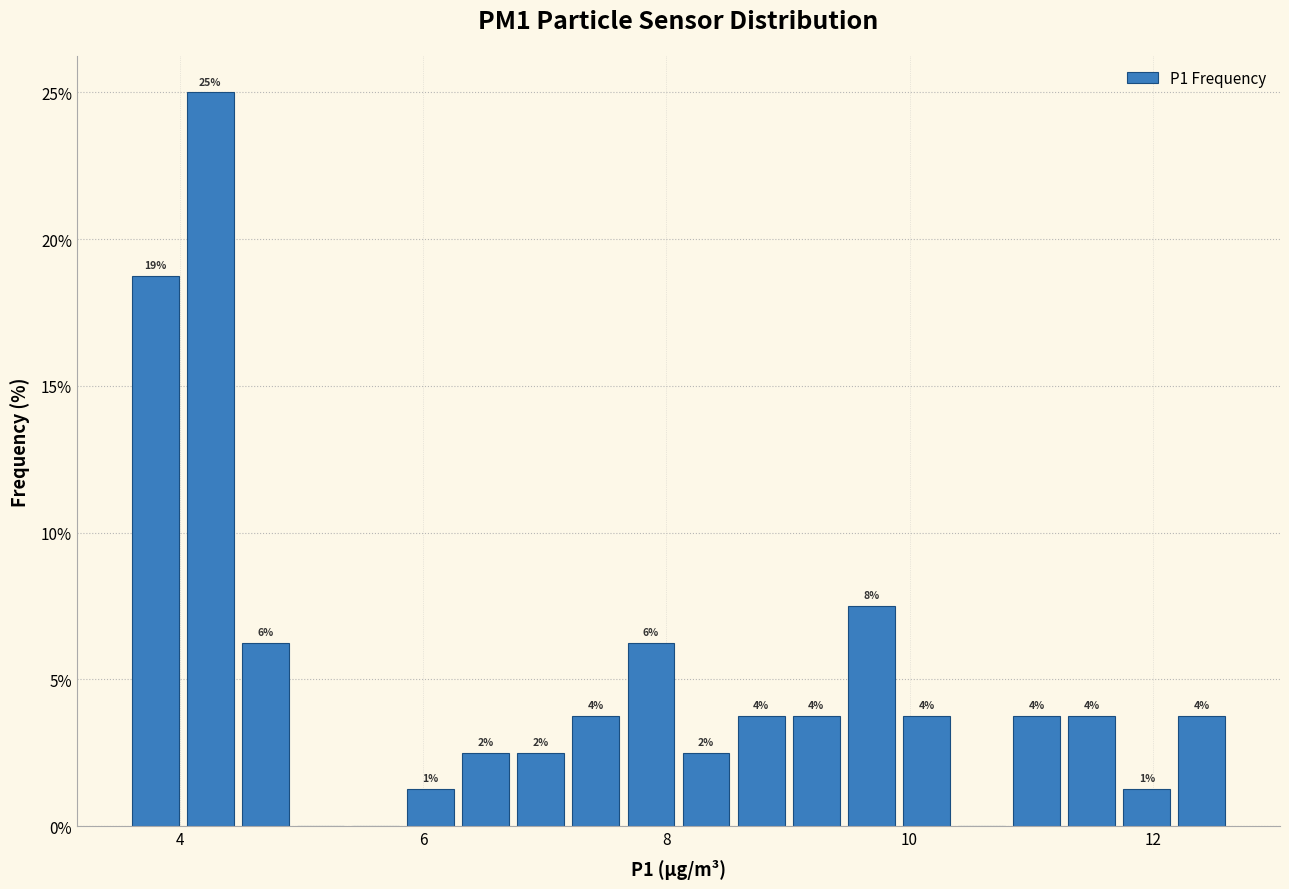

Read against the x-axis, roughly where is the centre of the tallest bar?

4.2